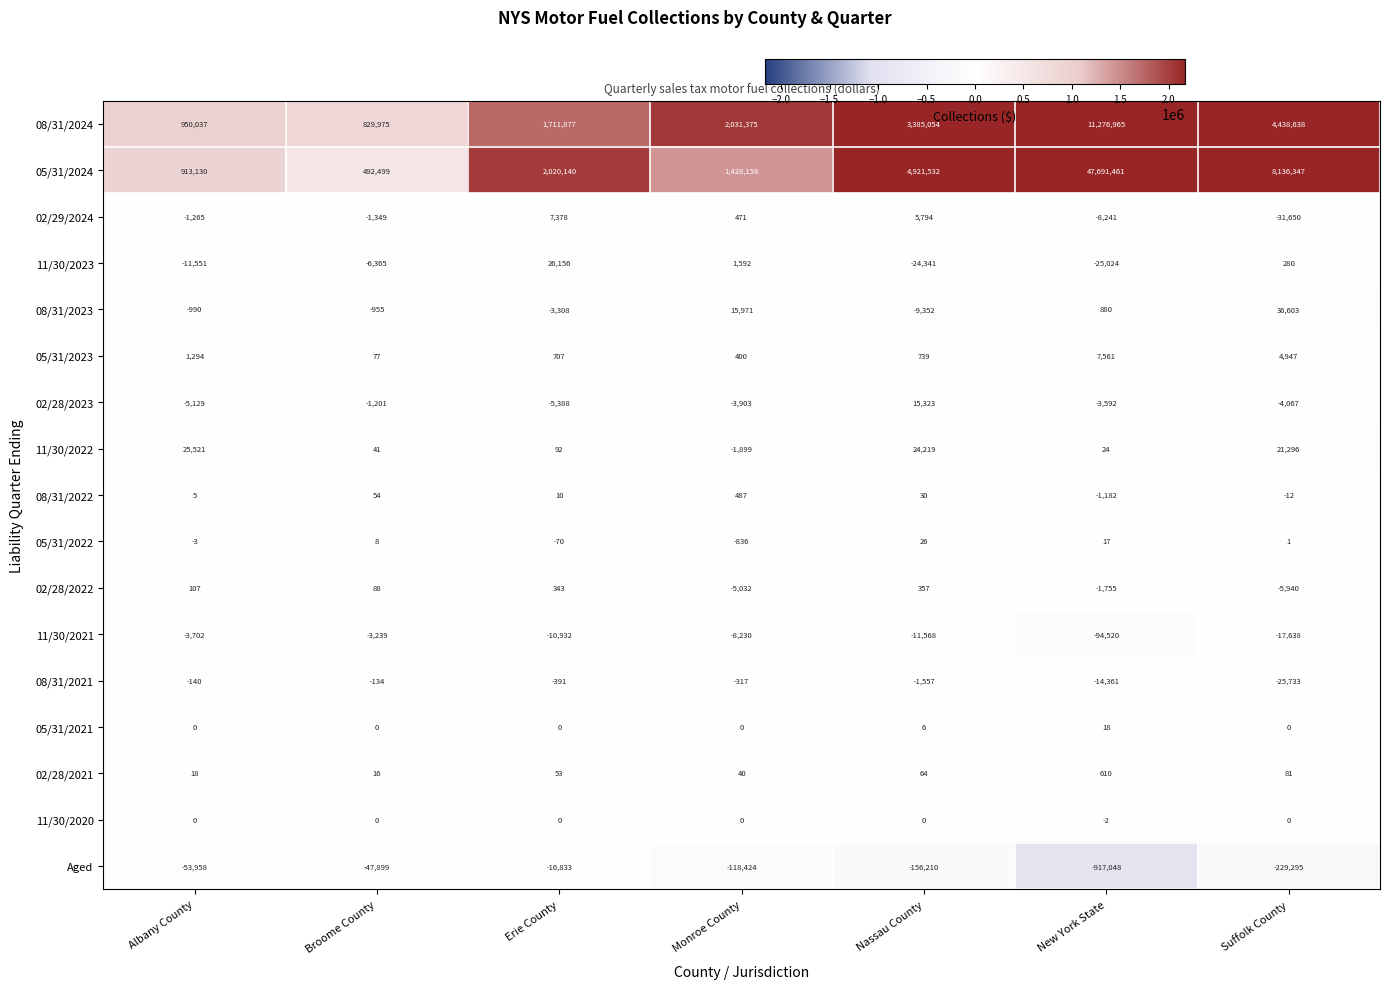

What is the difference between the highest and lowest values at Broome County?

877874